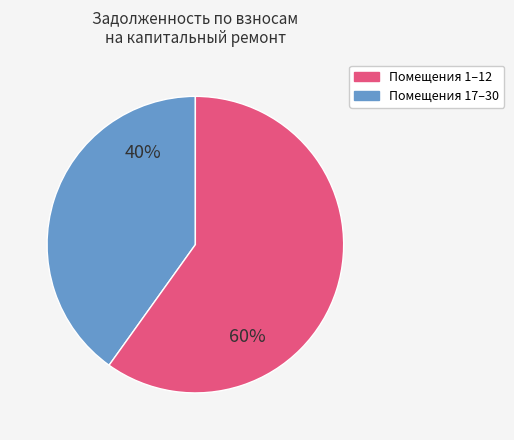

Is there a majority slice in this chart?

Yes